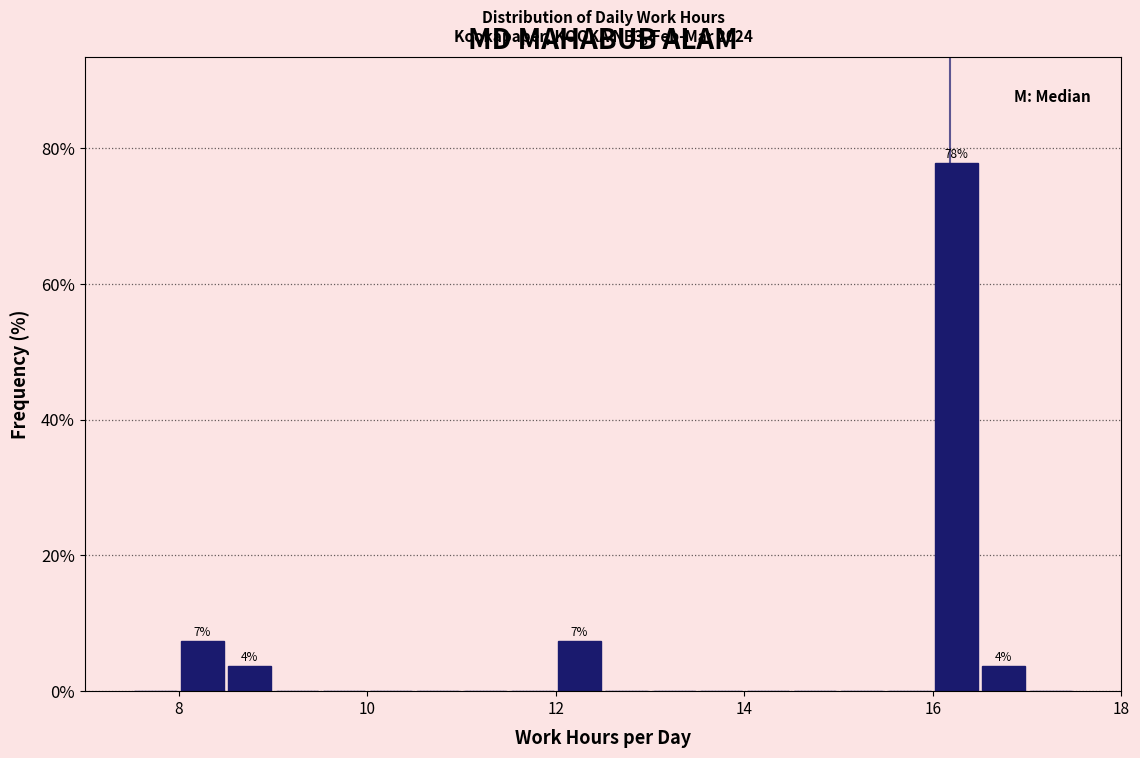

Around what value on the x-axis is the tallest bar? Give the approximate position of its centre, as read against the axis.

16.2